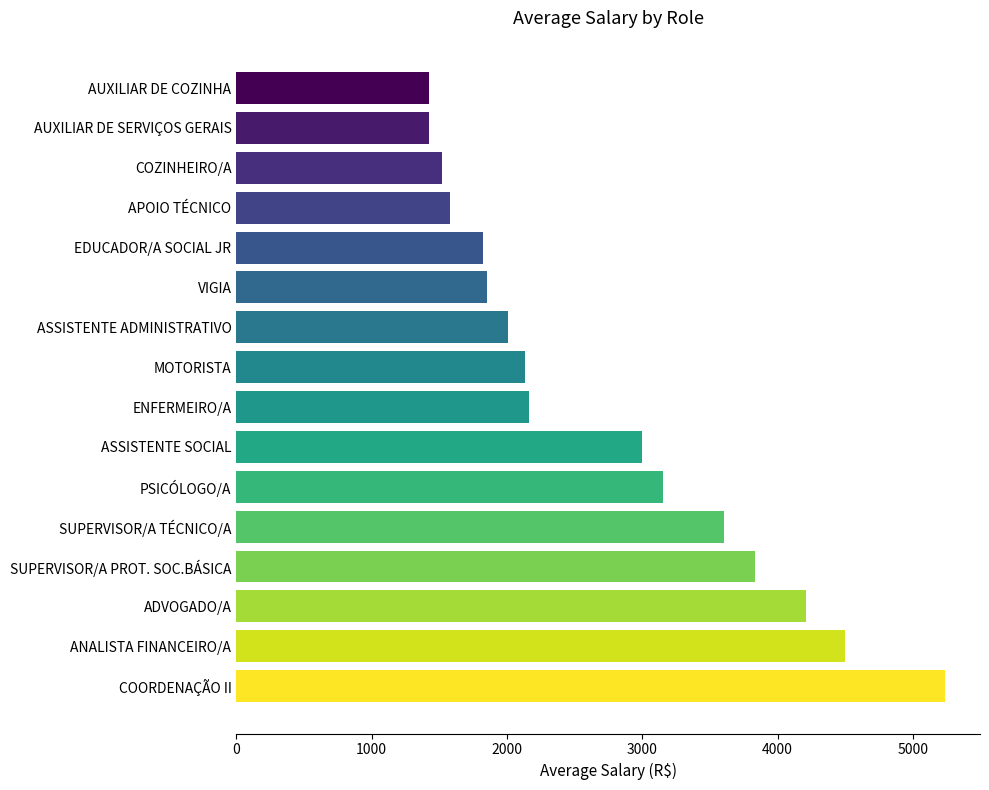

What is the smallest value displayed?

1421.0